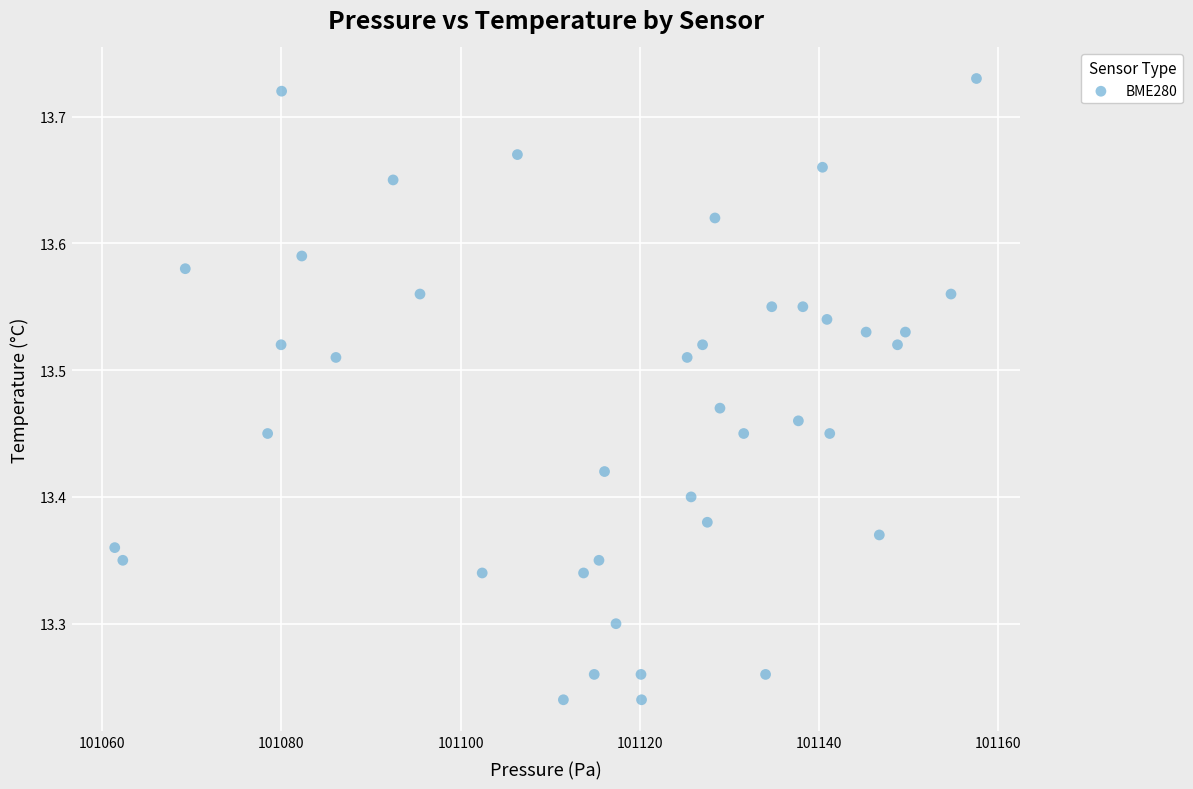

What is the range of X values (max minus min)?

96.1